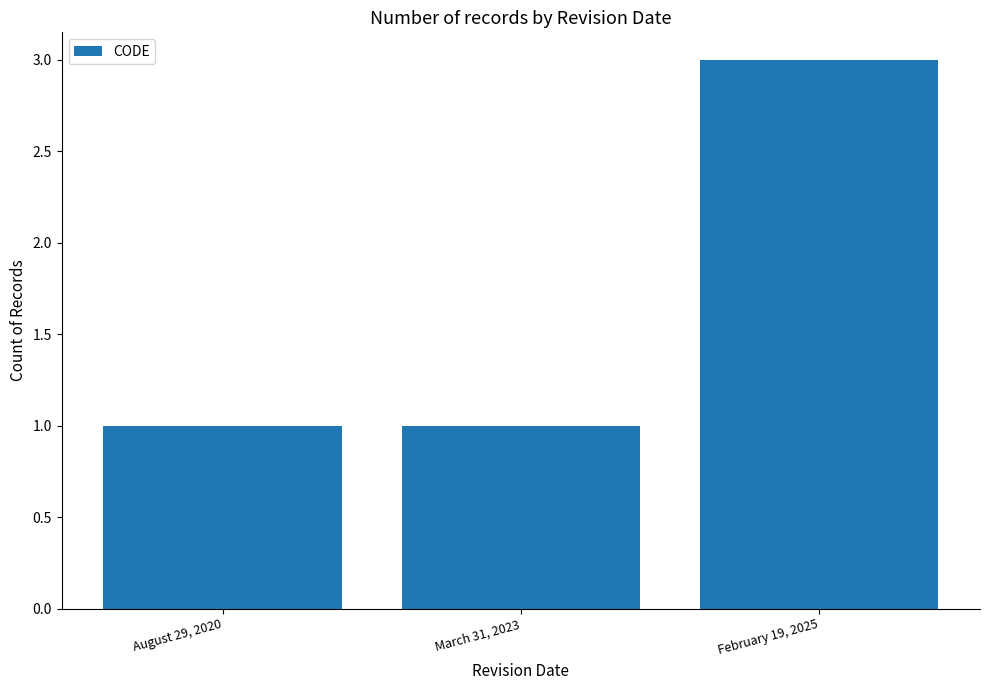

Reading right to left, transcribe all the data shown in this chart.

February 19, 2025=3	March 31, 2023=1	August 29, 2020=1